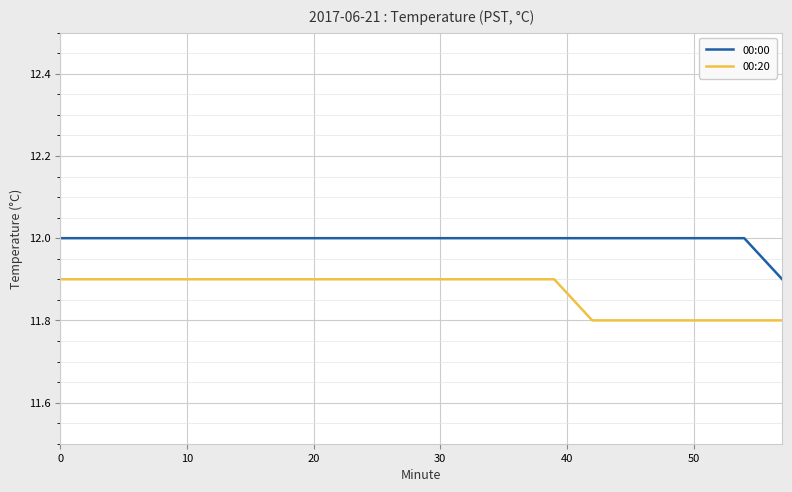

What is the lowest value of the 00:20 series?

11.8